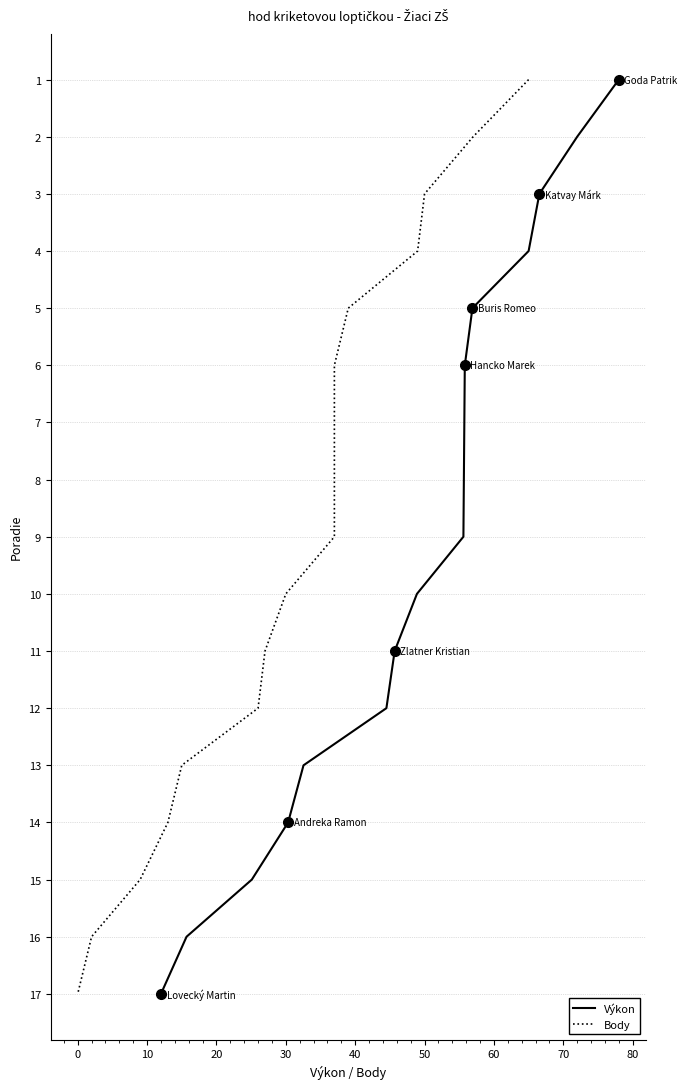

The Výkon series shows 19 at 13. True or false?

False